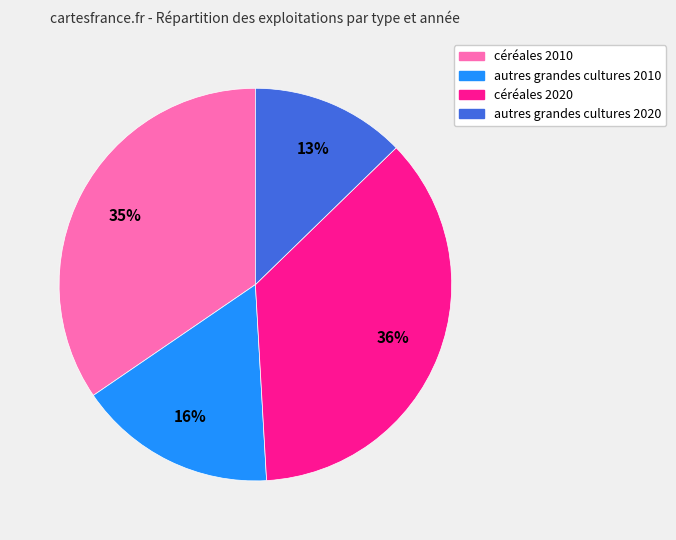

To the nearest percent, what is the average slice percentage?

25%